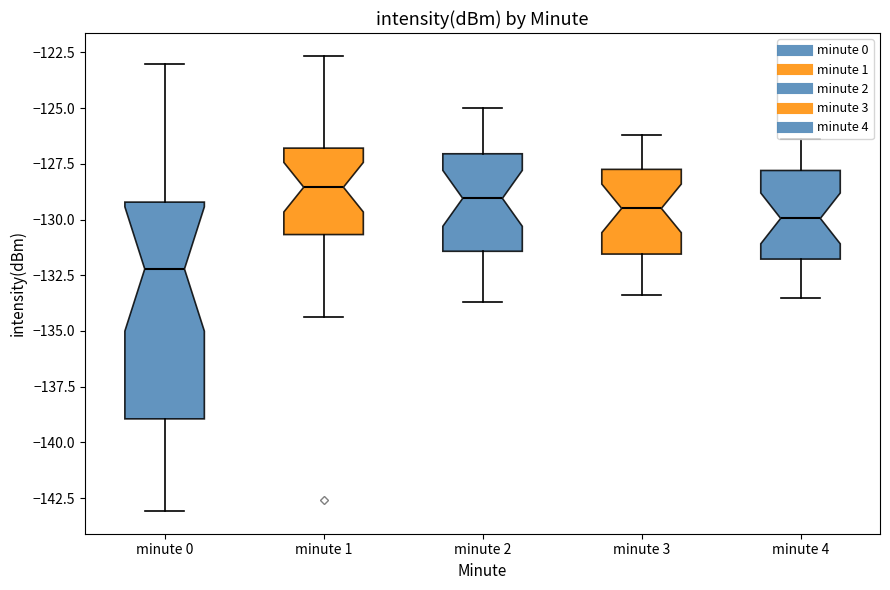

Which box's median line is the highest?

minute 1